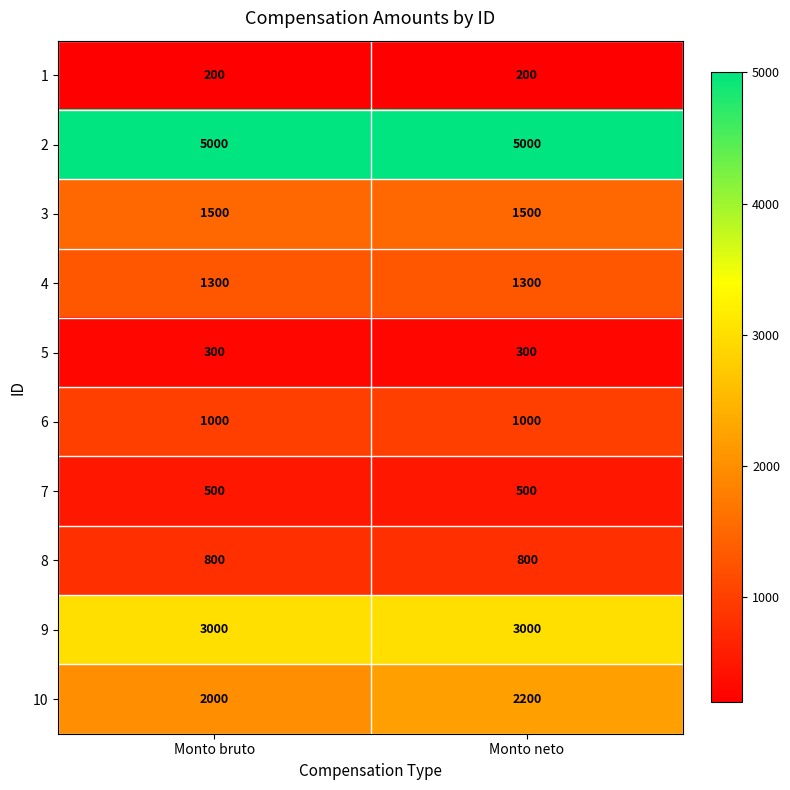

Is the value of 4 at Monto bruto greater than the value of 10 at Monto neto?

No